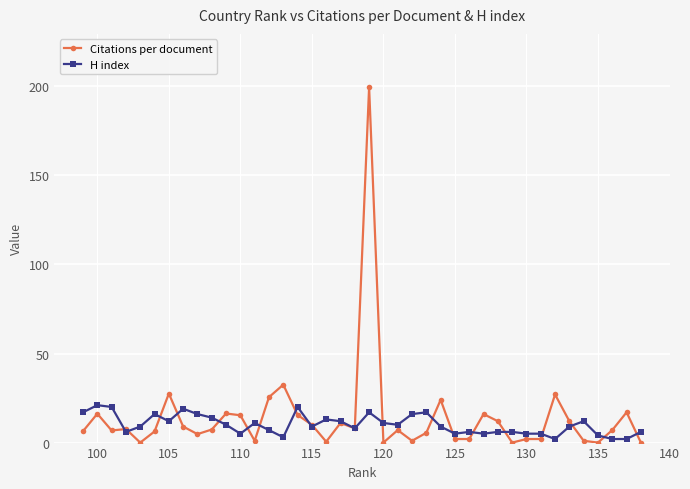

True or false: Citations per document has more than 1 points higher than both neighbors.

True